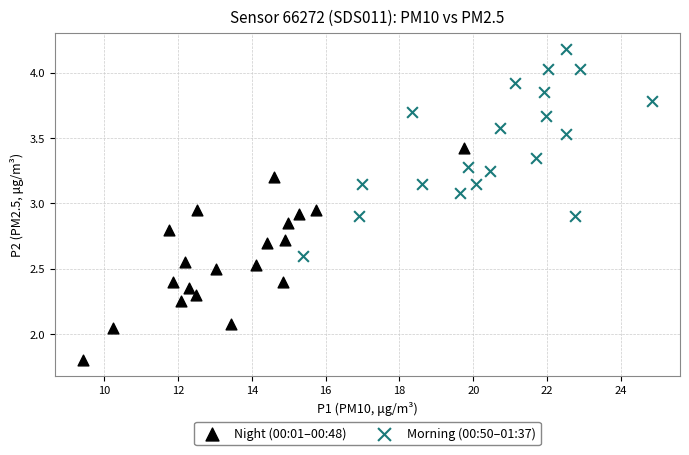

What are all the series names shown in the legend?

Night (00:01–00:48), Morning (00:50–01:37)